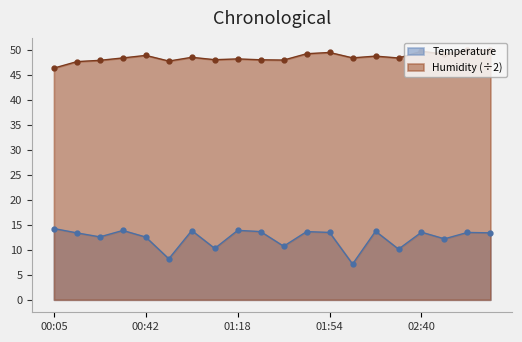

How many data points does each series have?

20